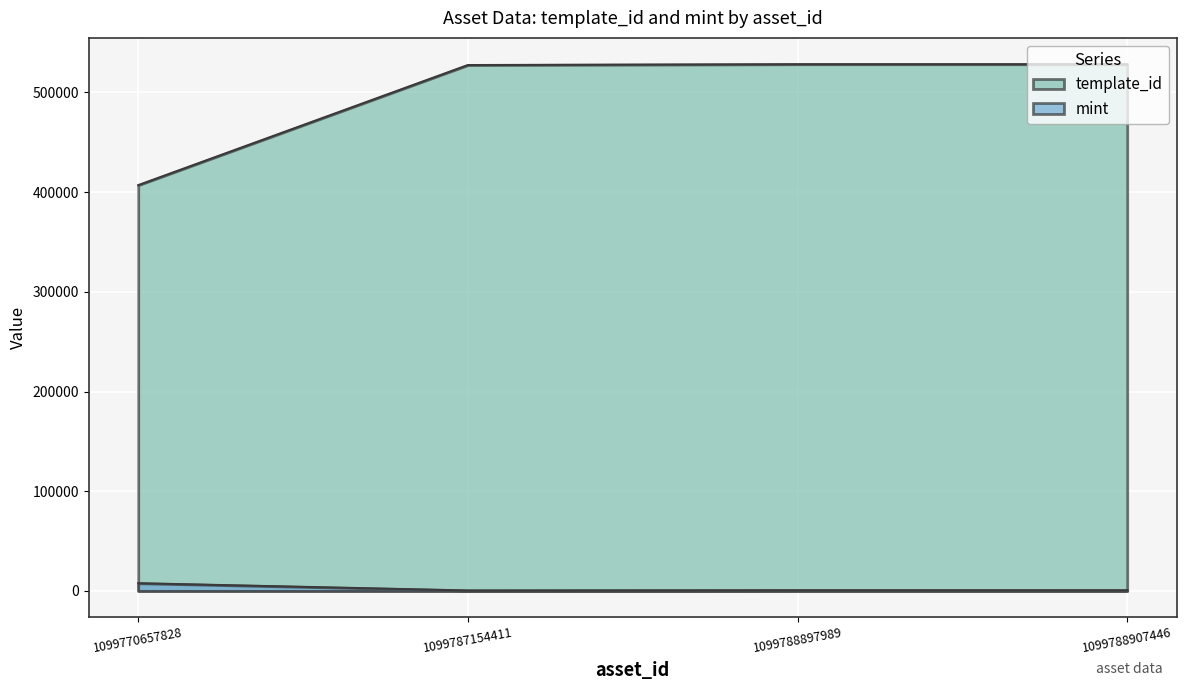

Which category has the highest value in the template_id series?

1099788907446